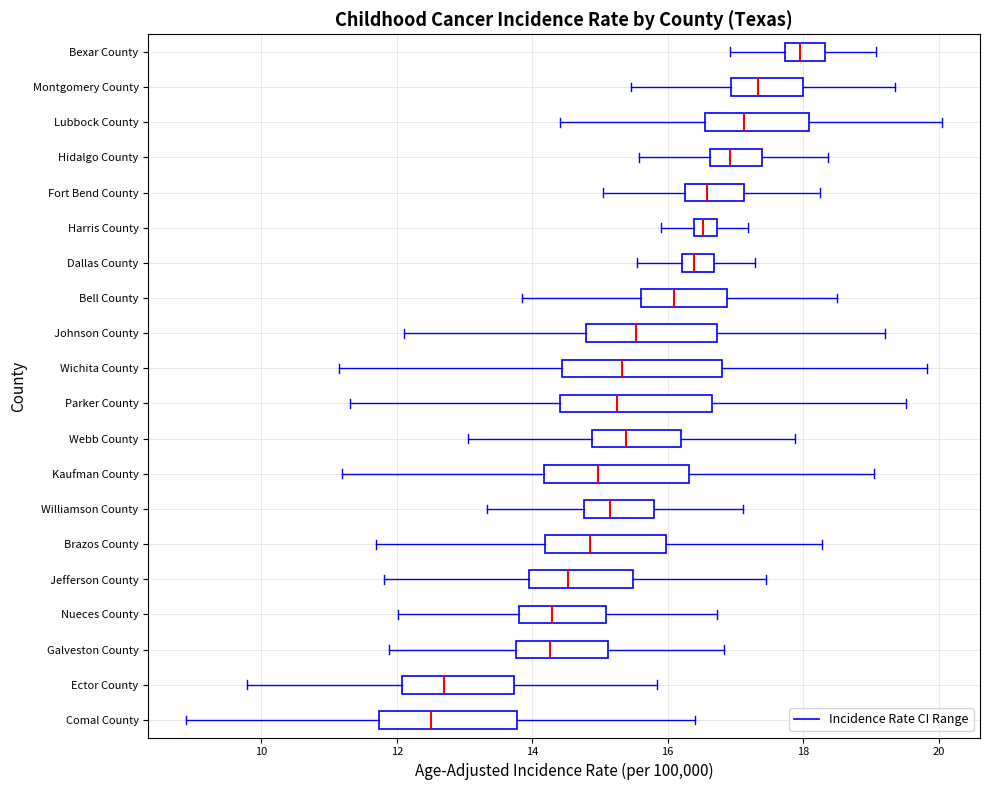

Reading bottom to top, read every box against the x-axis: the position of its median line, the range the box covers, and the ends of its whiskers. The values are not printed on the chart, so give them approximately, as read against the axis.

Comal County: median 12.4, box 11.8 to 13.8, whiskers 8.8 to 16.4
Ector County: median 12.6, box 12.0 to 13.8, whiskers 9.8 to 15.8
Galveston County: median 14.2, box 13.8 to 15.2, whiskers 11.8 to 16.8
Nueces County: median 14.2, box 13.8 to 15.0, whiskers 12.0 to 16.8
Jefferson County: median 14.6, box 14.0 to 15.4, whiskers 11.8 to 17.4
Brazos County: median 14.8, box 14.2 to 16.0, whiskers 11.6 to 18.2
Williamson County: median 15.2, box 14.8 to 15.8, whiskers 13.4 to 17.2
Kaufman County: median 15.0, box 14.2 to 16.4, whiskers 11.2 to 19.0
Webb County: median 15.4, box 14.8 to 16.2, whiskers 13.0 to 17.8
Parker County: median 15.2, box 14.4 to 16.6, whiskers 11.4 to 19.6
Wichita County: median 15.4, box 14.4 to 16.8, whiskers 11.2 to 19.8
Johnson County: median 15.6, box 14.8 to 16.8, whiskers 12.2 to 19.2
Bell County: median 16.0, box 15.6 to 16.8, whiskers 13.8 to 18.6
Dallas County: median 16.4, box 16.2 to 16.6, whiskers 15.6 to 17.2
Harris County: median 16.6, box 16.4 to 16.8, whiskers 15.8 to 17.2
Fort Bend County: median 16.6, box 16.2 to 17.2, whiskers 15.0 to 18.2
Hidalgo County: median 17.0, box 16.6 to 17.4, whiskers 15.6 to 18.4
Lubbock County: median 17.2, box 16.6 to 18.0, whiskers 14.4 to 20.0
Montgomery County: median 17.4, box 17.0 to 18.0, whiskers 15.4 to 19.4
Bexar County: median 18.0, box 17.8 to 18.4, whiskers 17.0 to 19.0